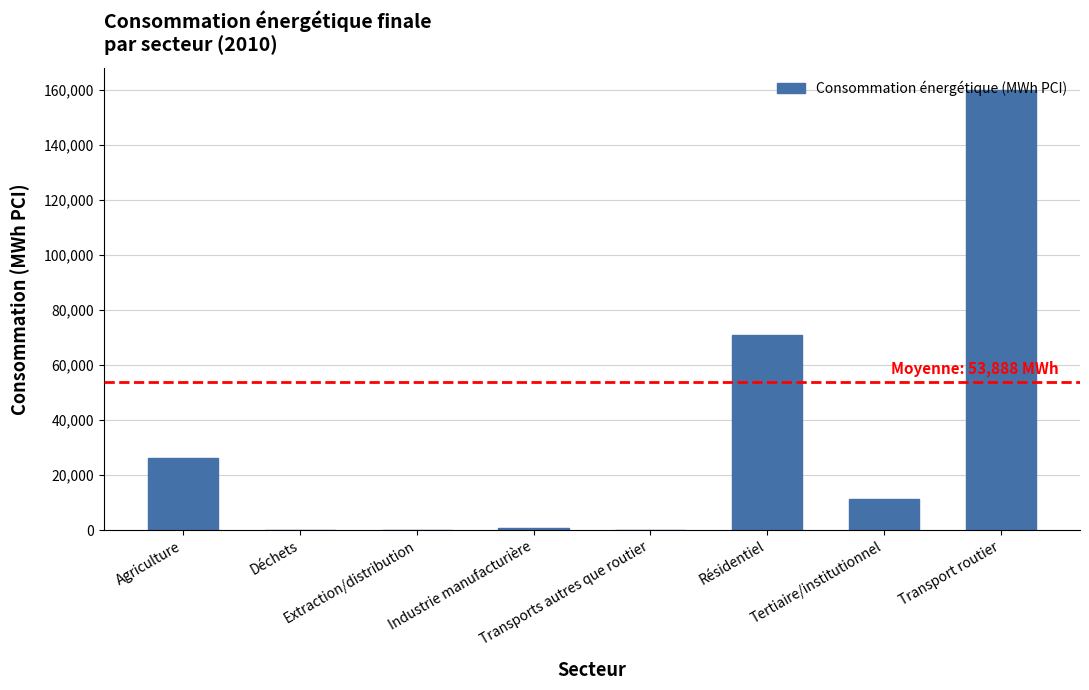

What is the greatest value displayed?

160152.8